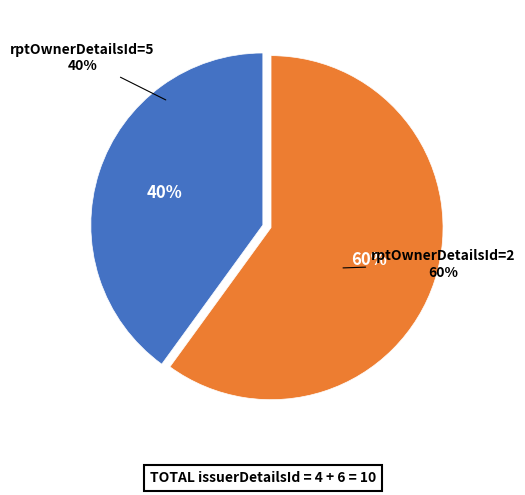

To the nearest percent, what is the average slice percentage?

50%